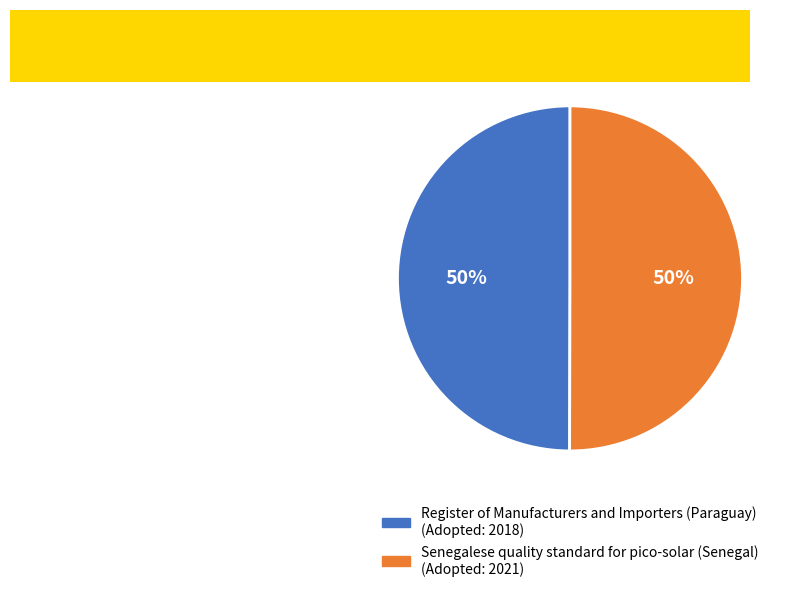

True or false: Register of Manufacturers and Importers (Paraguay) accounts for 56% of the total.

False